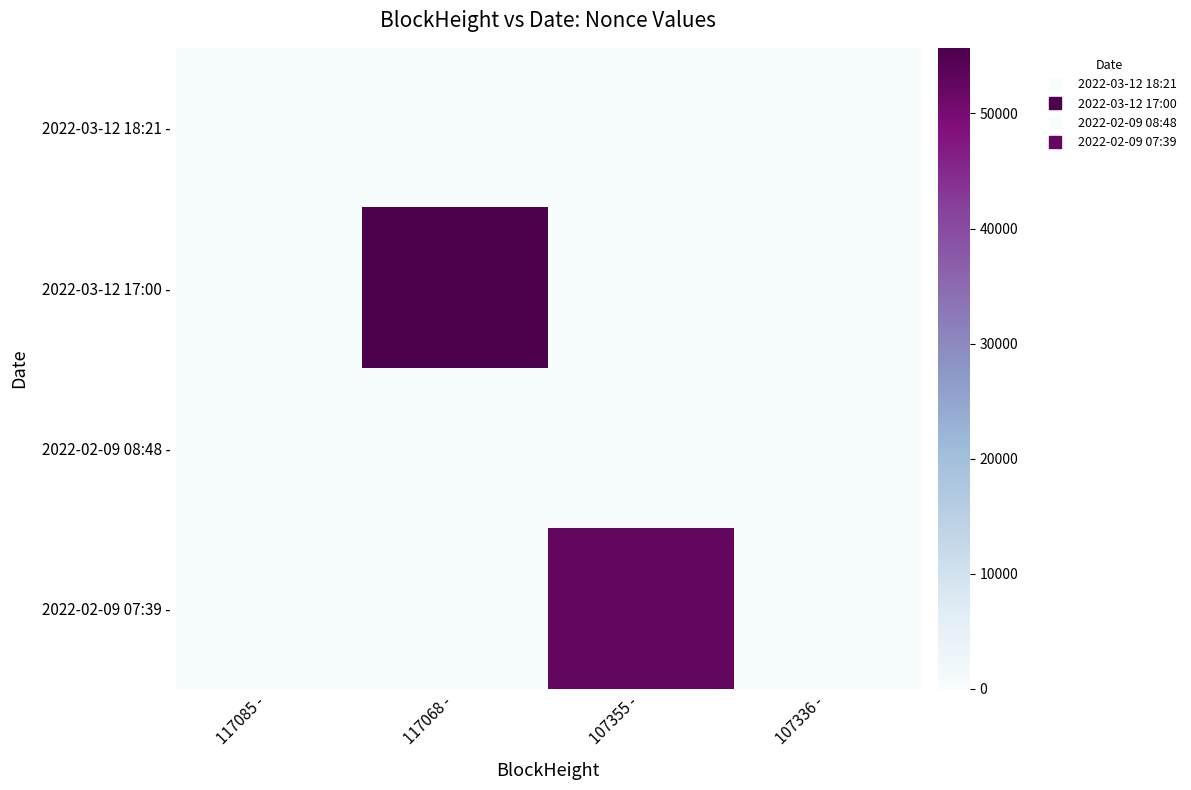

At which category is the sum across all series the highest?

117068 -